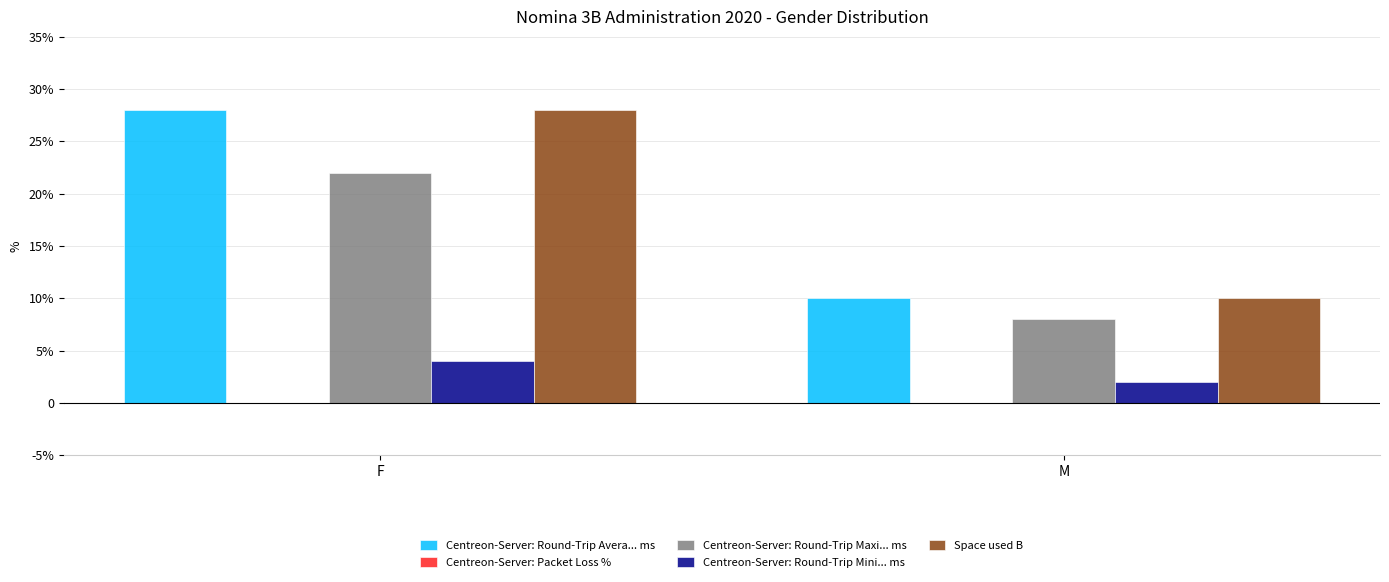

Rank the series by their maximum value, from lowest to highest.

Centreon-Server: Packet Loss %, Centreon-Server: Round-Trip Mini... ms, Centreon-Server: Round-Trip Maxi... ms, Centreon-Server: Round-Trip Avera... ms, Space used B